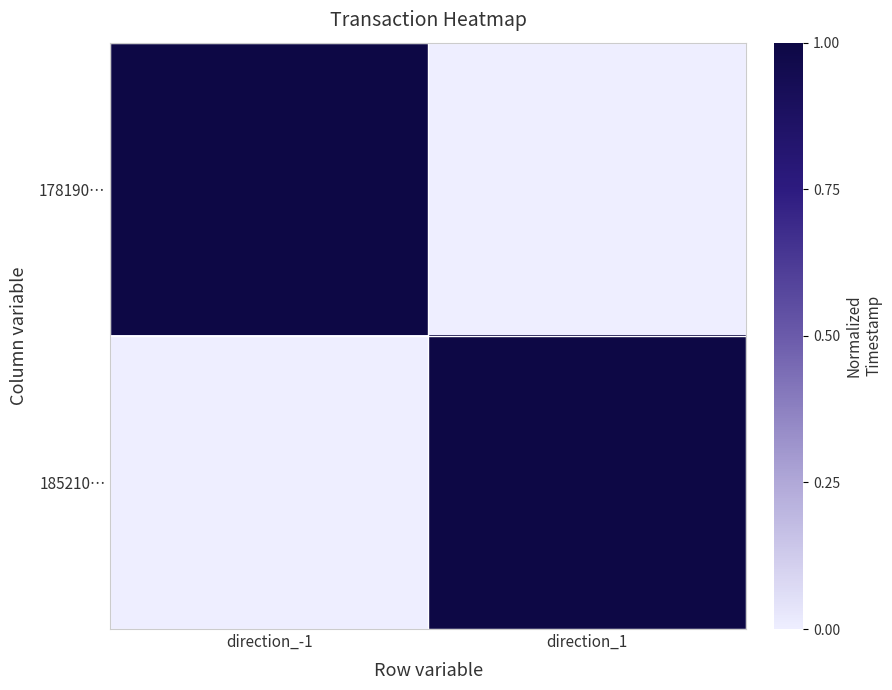

Rank the series by their average value, from lowest to highest.

185210…, 178190…